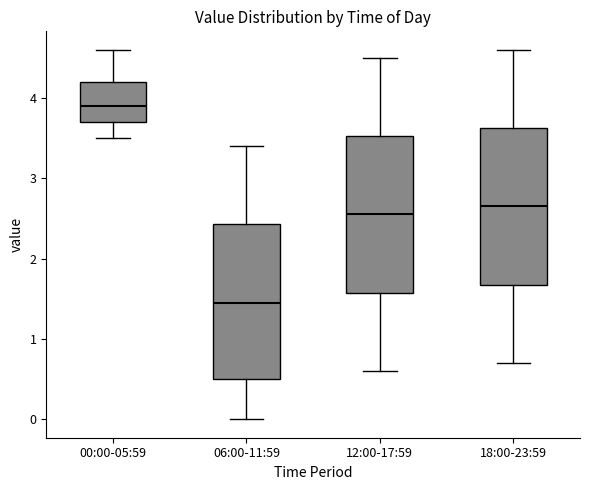

Reading left to right, transcribe this box plot: for each box, give where its median line is, the range the box spans, and where its two whiskers end, as read against the y-axis. The values are not printed on the chart, so give them approximately, as read against the axis.

00:00-05:59: median 3.9, box 3.7 to 4.2, whiskers 3.5 to 4.6
06:00-11:59: median 1.5, box 0.5 to 2.4, whiskers 0.0 to 3.4
12:00-17:59: median 2.6, box 1.6 to 3.5, whiskers 0.6 to 4.5
18:00-23:59: median 2.7, box 1.7 to 3.6, whiskers 0.7 to 4.6